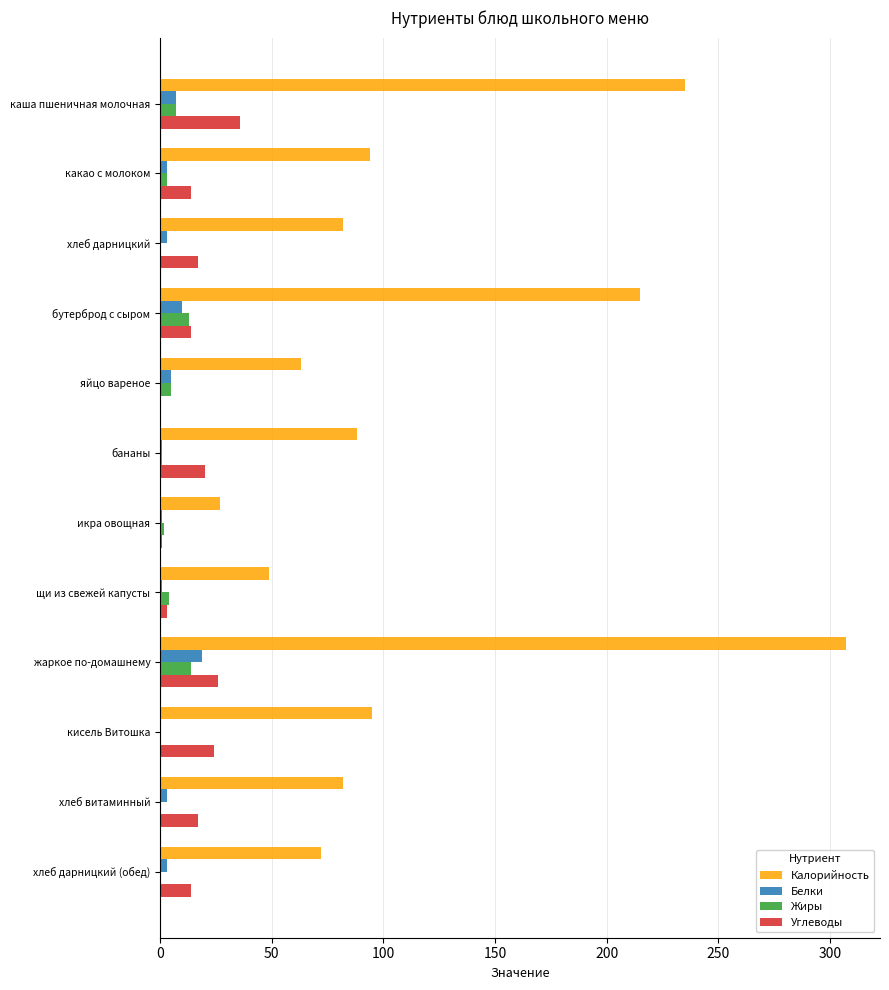

Which series changed the most between какао с молоком and жаркое по-домашнему?

Калорийность